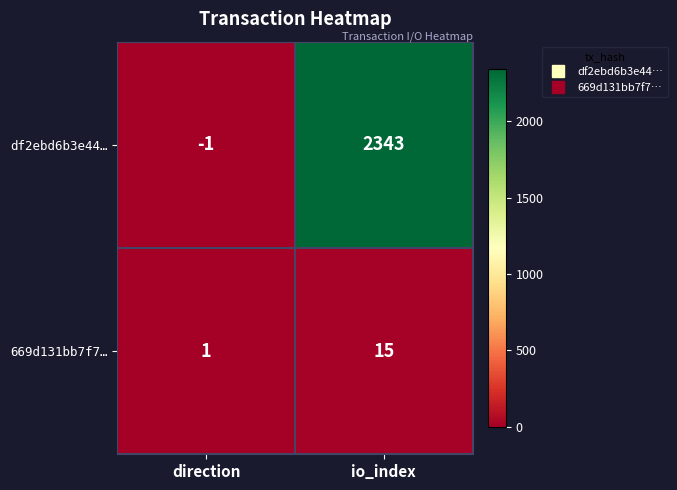

Reading left to right, transcribe all the data shown in this chart.

df2ebd6b3e44…: direction=-1	io_index=2343
669d131bb7f7…: direction=1	io_index=15